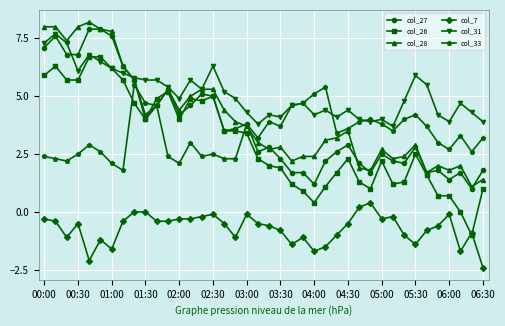

How many times do col_26 and col_33 cross each other?

3